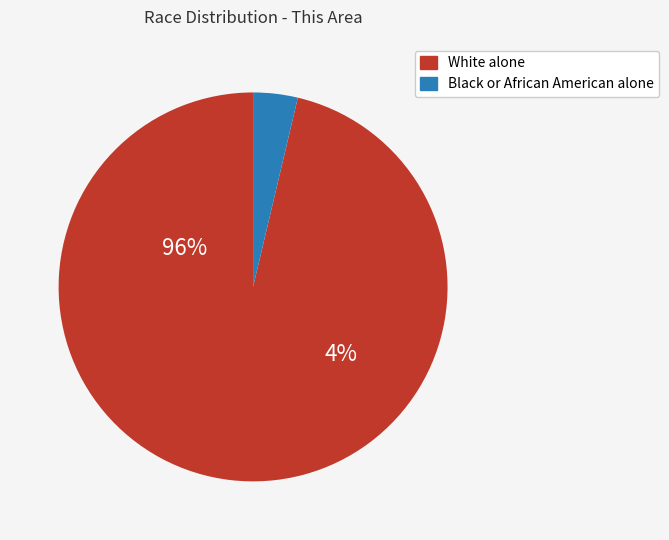

Is there a majority slice in this chart?

Yes